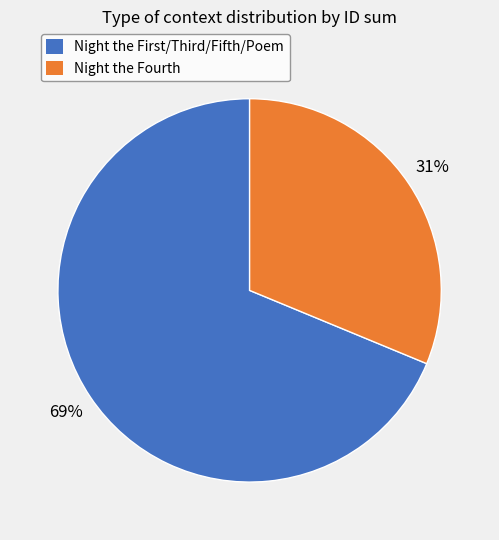

How many slices are in this pie chart?

2